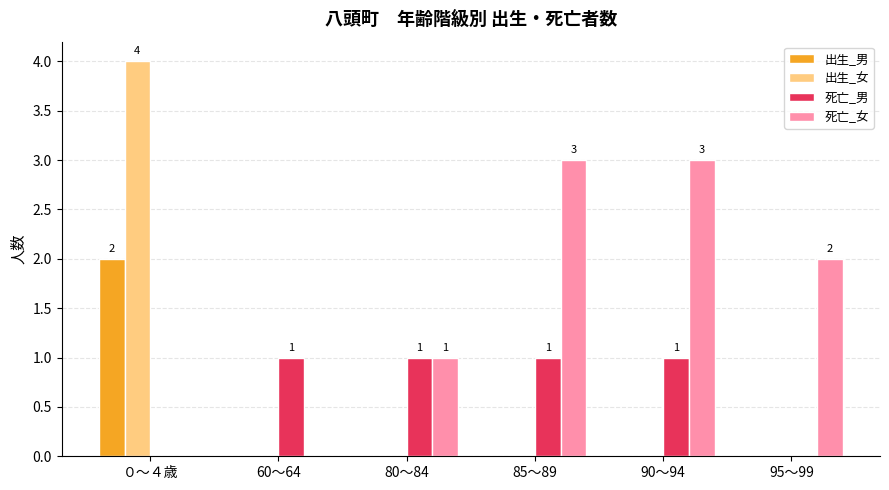

What is the maximum value shown in the chart?

4